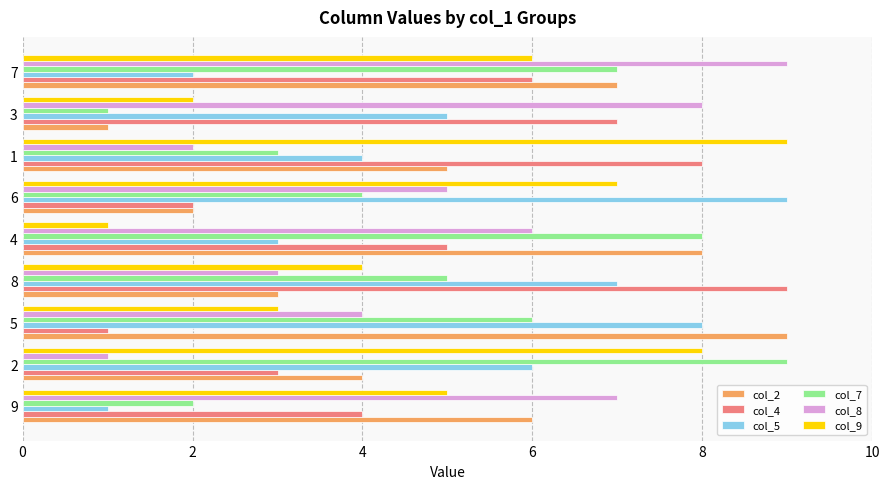

What is the approximate value of col_4 at 6?

2